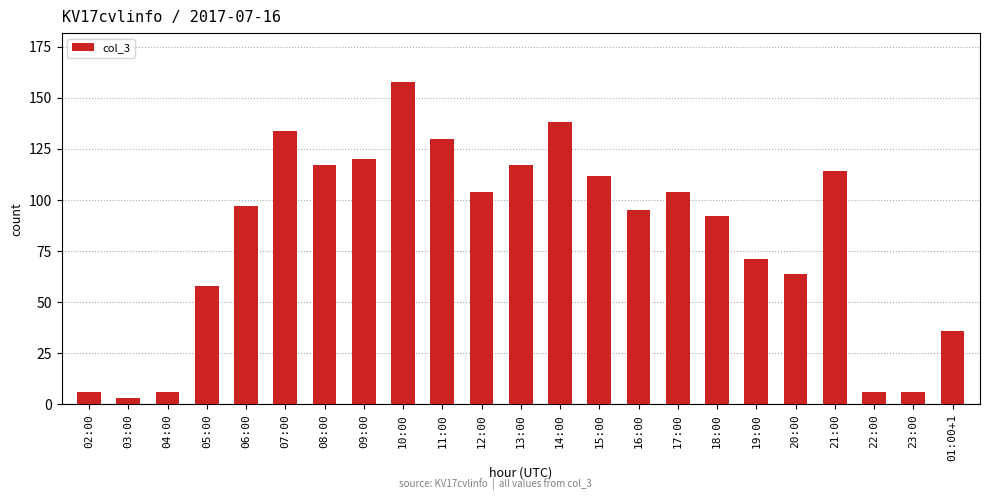

What value does the data have at 08:00?

117